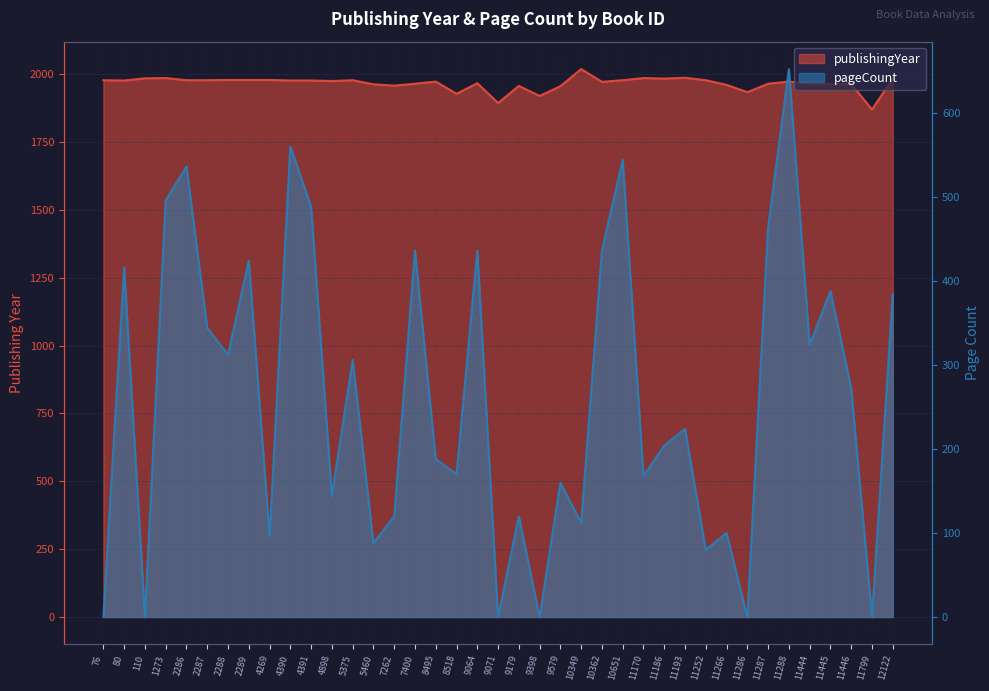

At which category does publishingYear reach its first local valley?

80